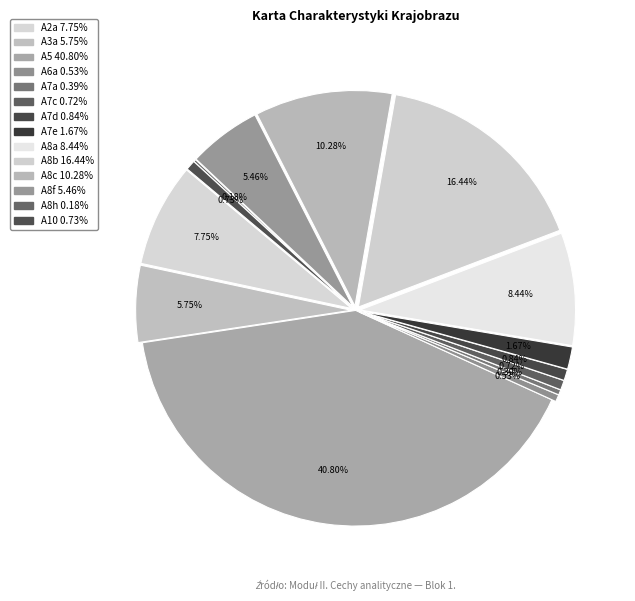

Is it true that A8f is 11% of the pie?

False